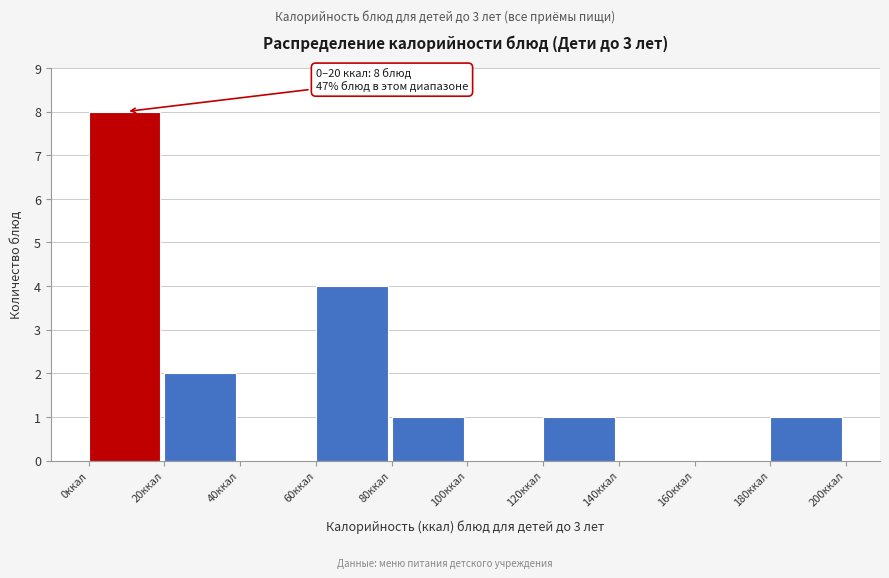

Which range on the x-axis has the tallest bar?

0 to 20